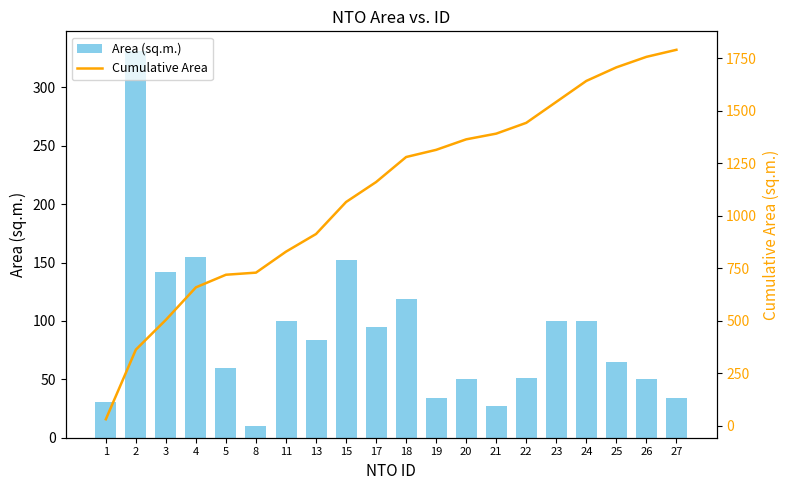

Reading left to right, extract all data points from this chart.

Area (sq.m.): 31.0	331.5	141.9	154.7	60.0	10.0	100.0	84.0	152.4	95.0	119.1	34.2	50.0	27.1	51.5	99.8	99.8	64.6	50.0	33.6
Cumulative Area: 31.0	362.5	504.4	659.1	719.1	729.1	829.1	913.1	1065.5	1160.5	1279.6	1313.8	1363.8	1390.9	1442.4	1542.1	1641.9	1706.5	1756.5	1790.1